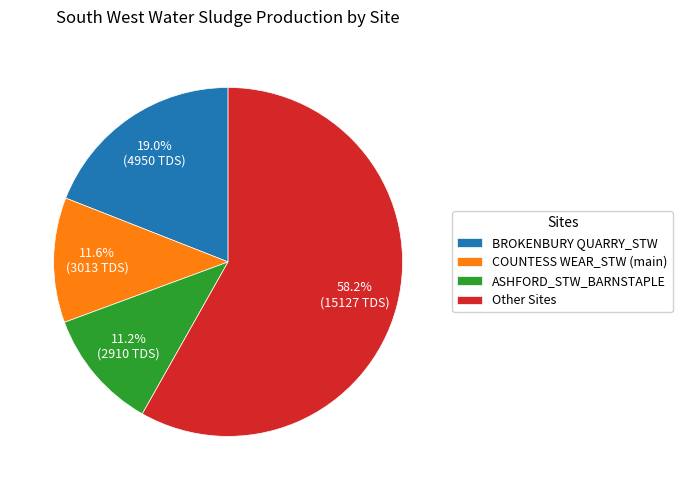

Which category has the biggest portion of the pie?

Other Sites